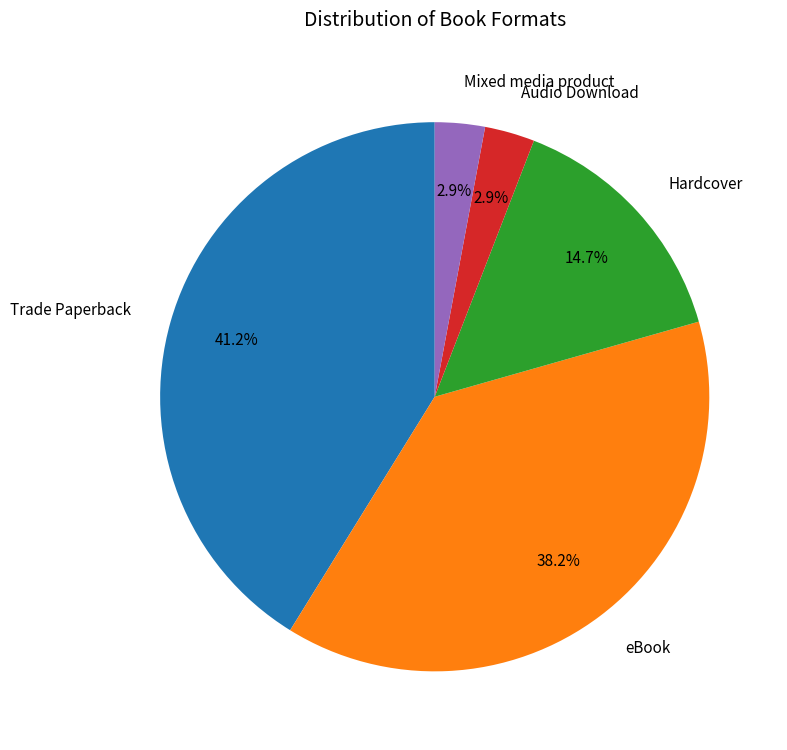

To the nearest percent, what is the difference between the eBook and Audio Download slice percentages?

35%